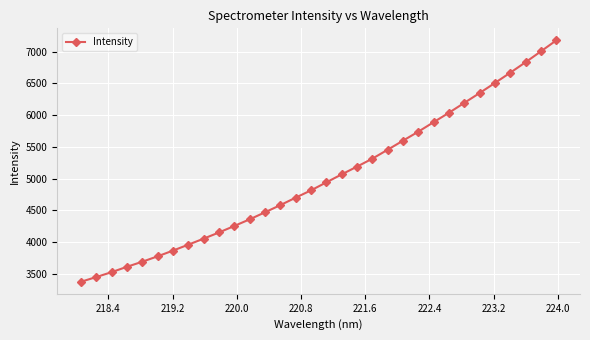

What is the greatest value displayed?

7175.5